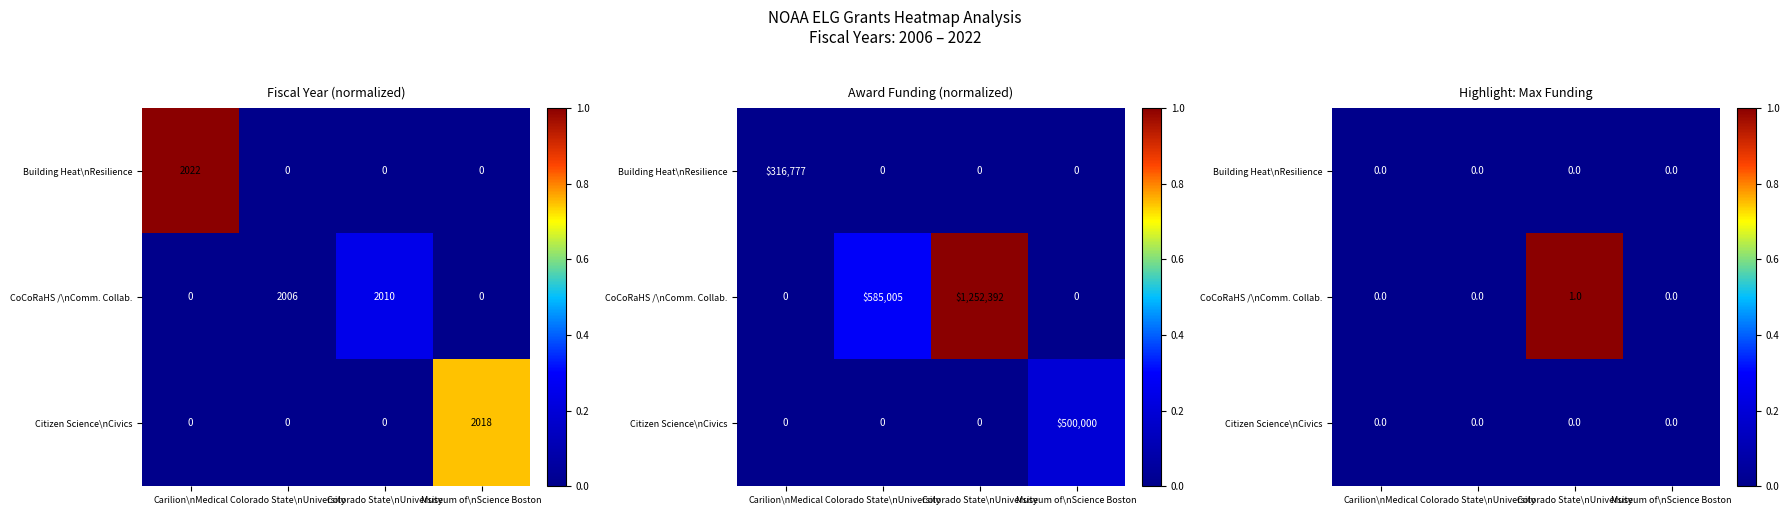

Which series changed the most between Carilion\nMedical and Colorado State\nUniversity?

CoCoRaHS /\nComm. Collab.